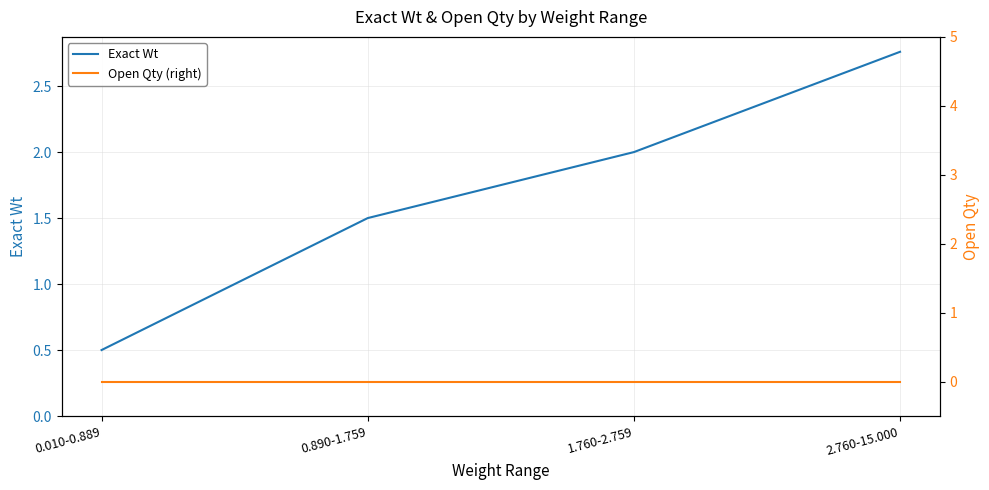

Count the number of categories in the chart.

4